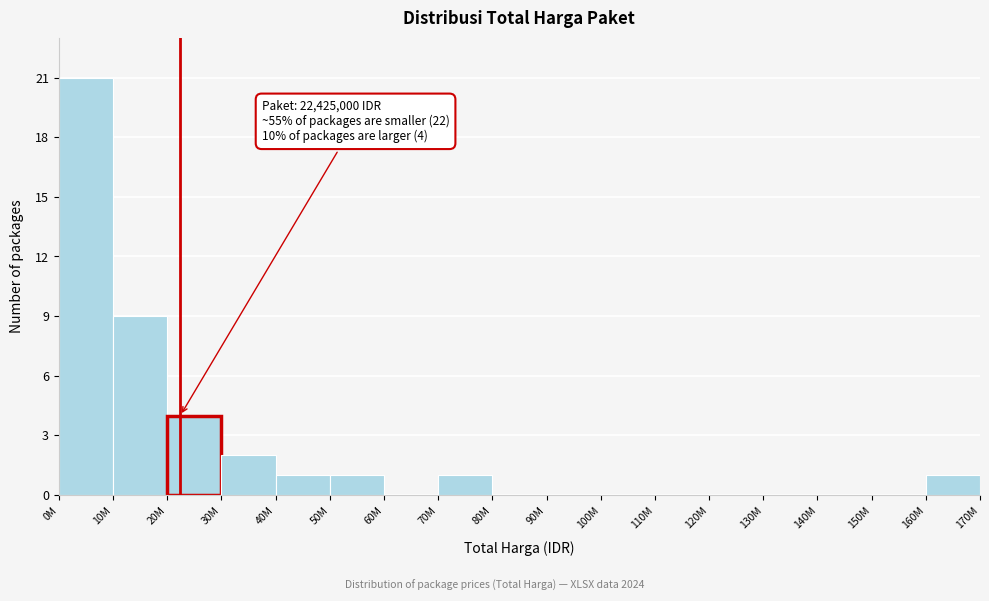

Reading left to right, what are all the values shown in this chart?

0M=21	10M=9	20M=4	30M=2	40M=1	50M=1	60M=0	70M=1	80M=0	90M=0	100M=0	110M=0	120M=0	130M=0	140M=0	150M=0	160M=1